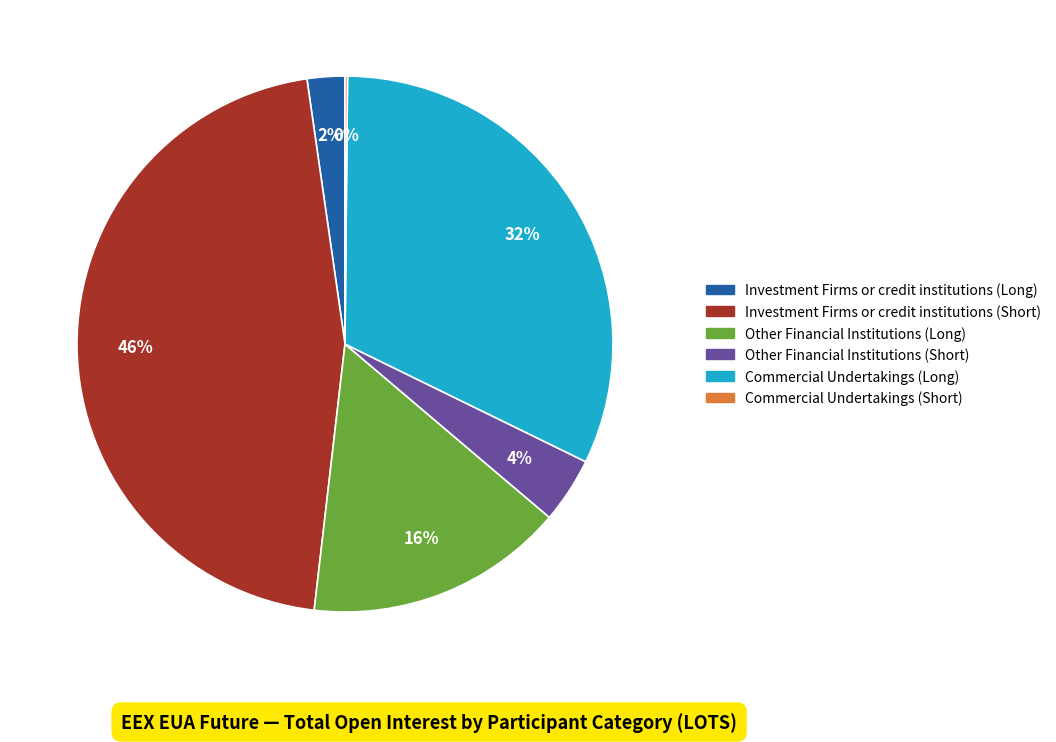

Is there a majority slice in this chart?

No